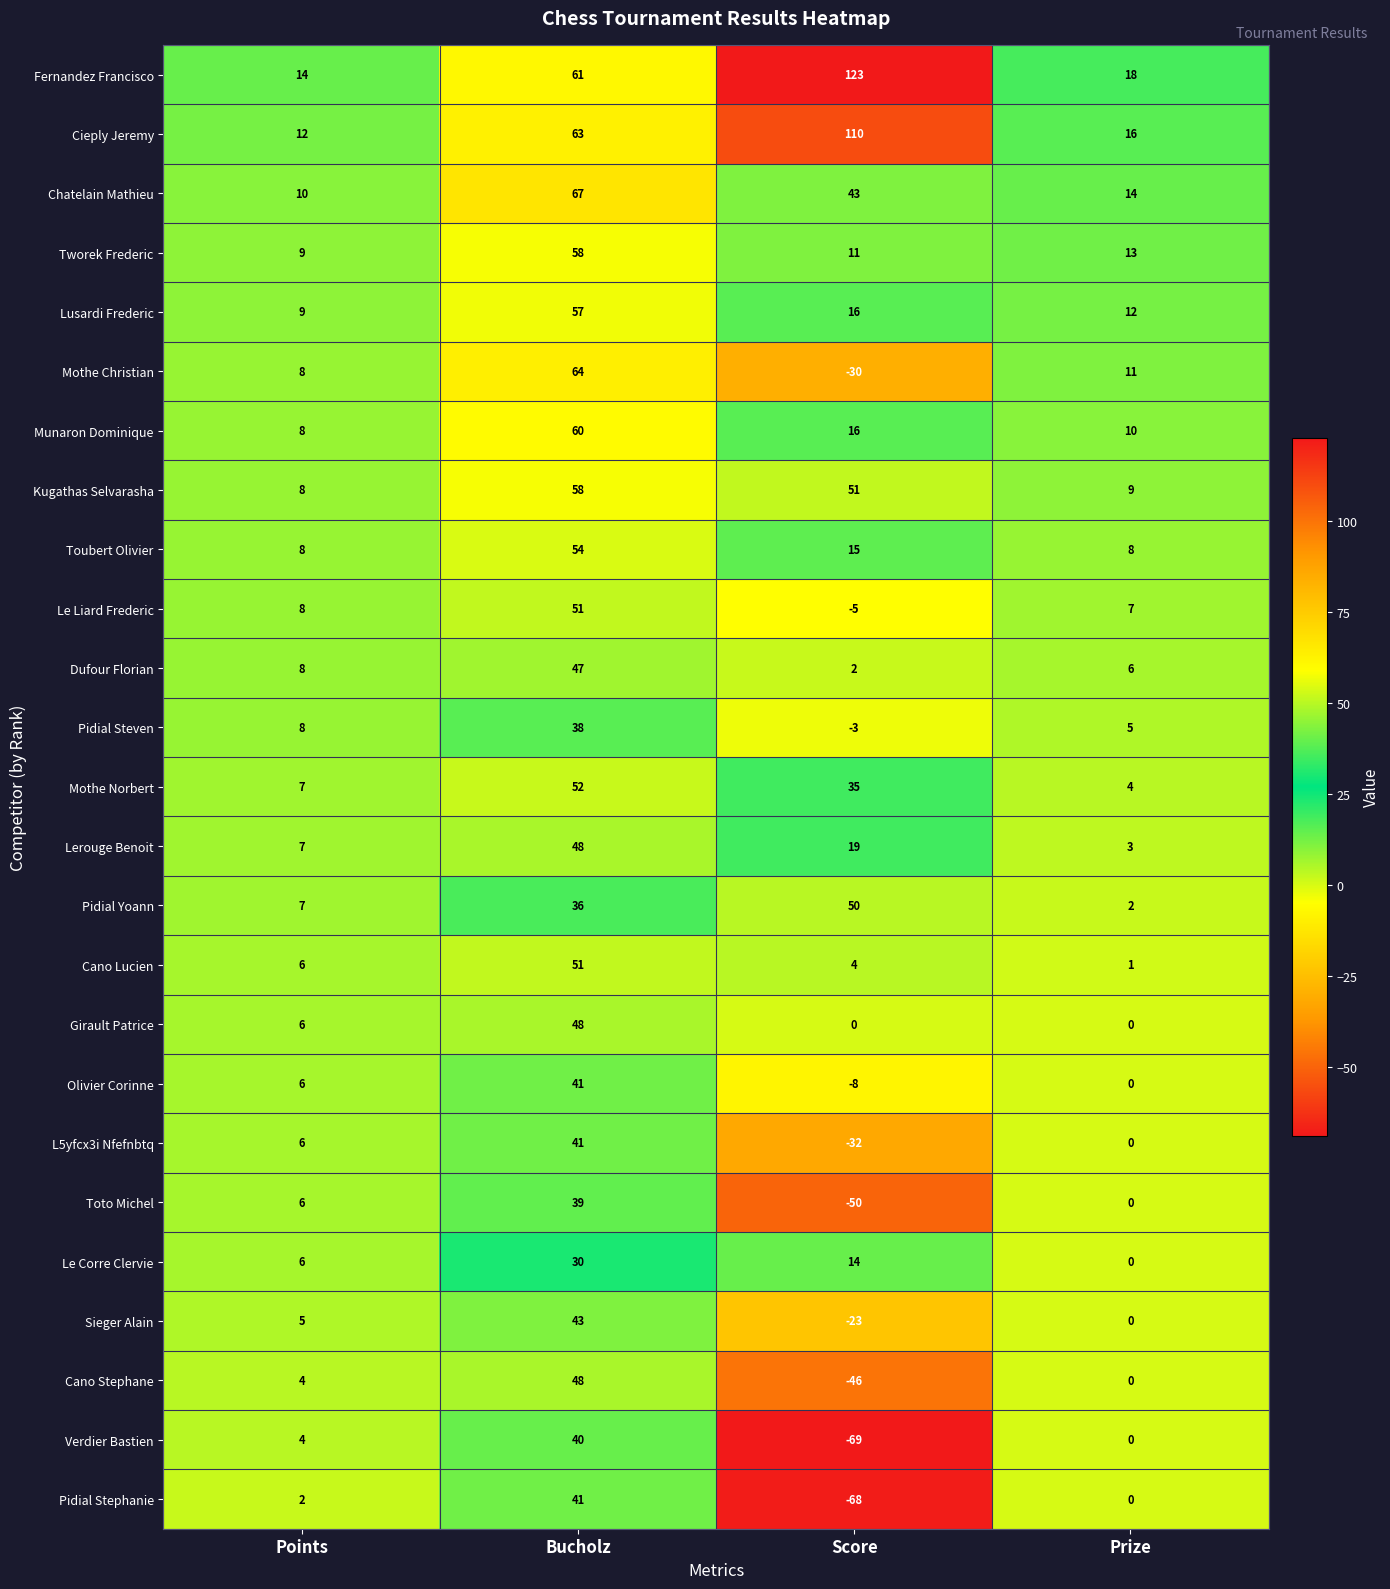

Between Score and Prize, which series saw the biggest shift?

Fernandez Francisco